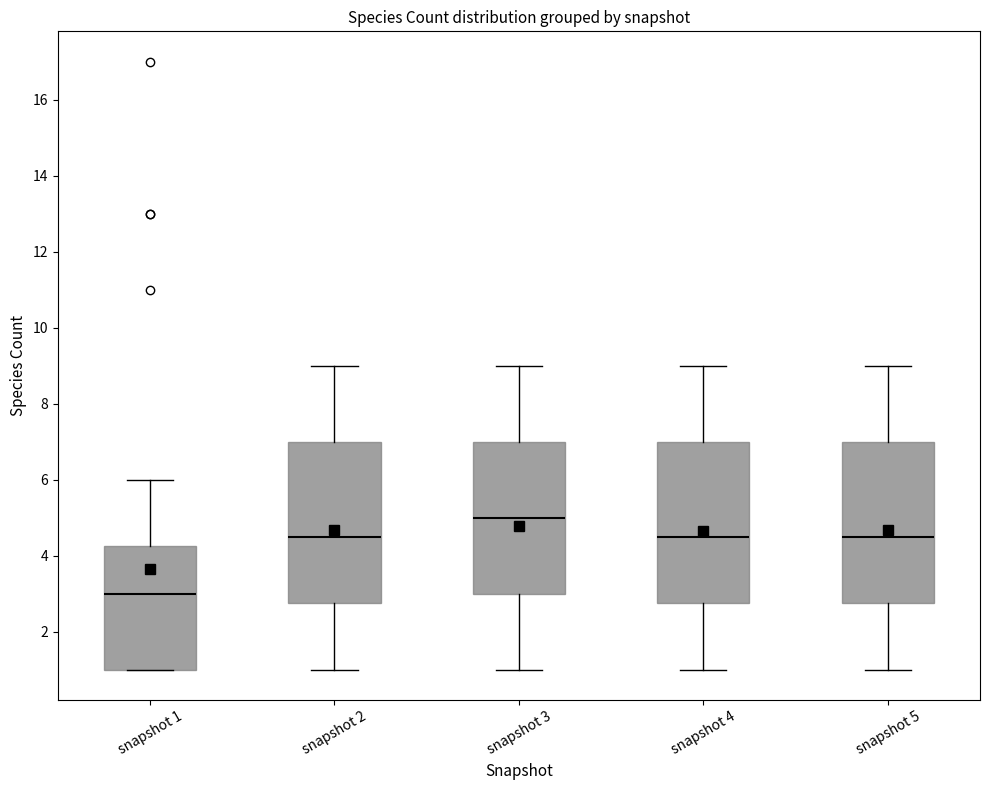

Reading left to right, read every box against the y-axis: the position of its median line, the range the box covers, and the ends of its whiskers. The values are not printed on the chart, so give them approximately, as read against the axis.

snapshot 1: median 3.0, box 1.0 to 4.2, whiskers 1.0 to 6.0
snapshot 2: median 4.6, box 2.8 to 7.0, whiskers 1.0 to 9.0
snapshot 3: median 5.0, box 3.0 to 7.0, whiskers 1.0 to 9.0
snapshot 4: median 4.6, box 2.8 to 7.0, whiskers 1.0 to 9.0
snapshot 5: median 4.6, box 2.8 to 7.0, whiskers 1.0 to 9.0